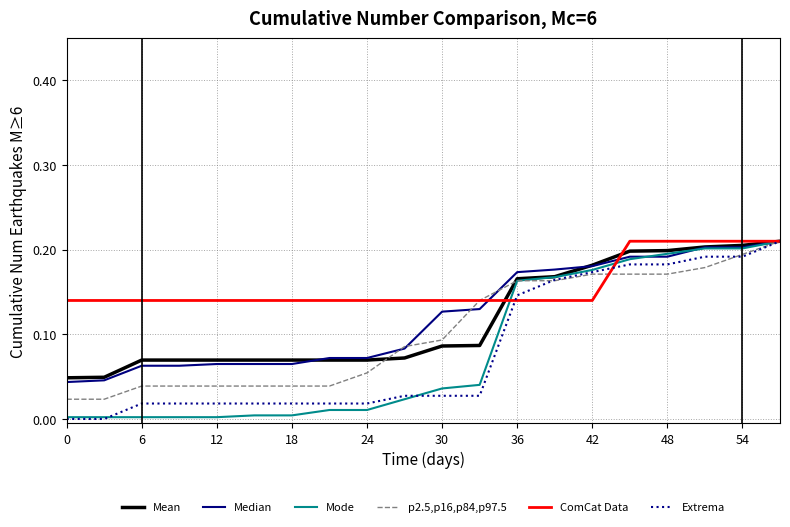

Which series has the largest total across all categories?

ComCat Data